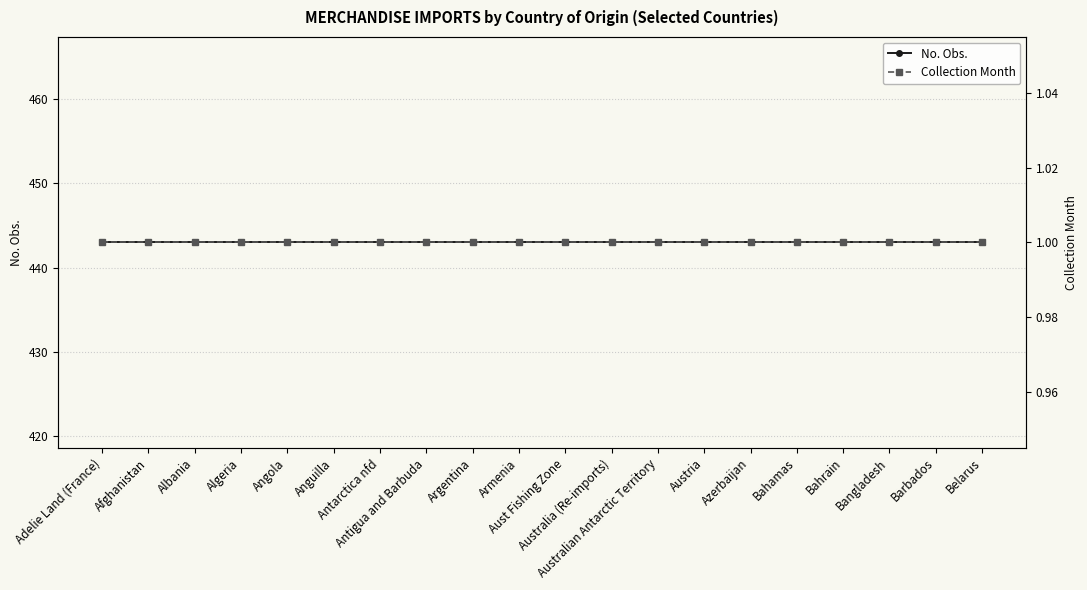

Rank the series at Azerbaijan from lowest to highest value.

Collection Month, No. Obs.